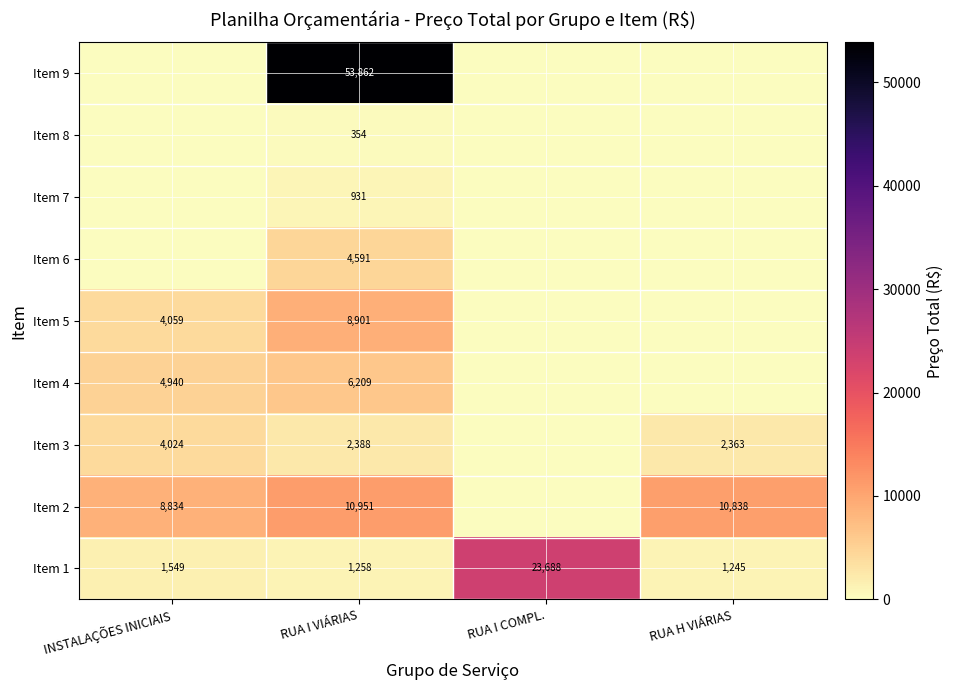

At RUA I VIÁRIAS, list the series in order from largest to smallest.

Item 9, Item 2, Item 5, Item 4, Item 6, Item 3, Item 1, Item 7, Item 8